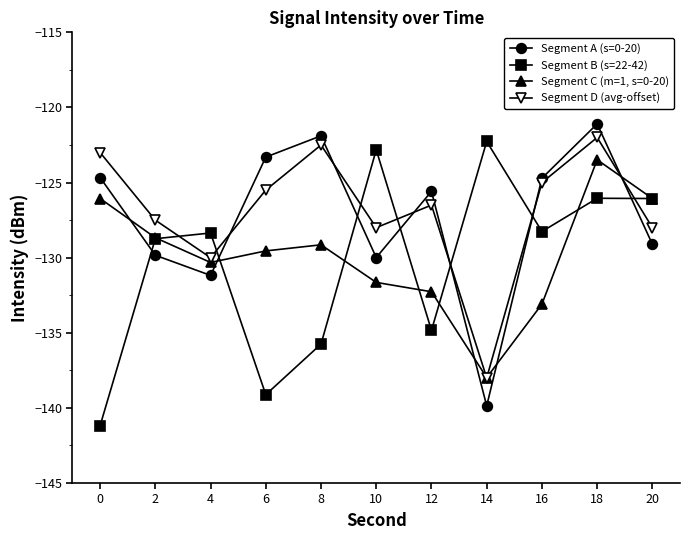

Which series changed the most between 12 and 18?

Segment B (s=22-42)